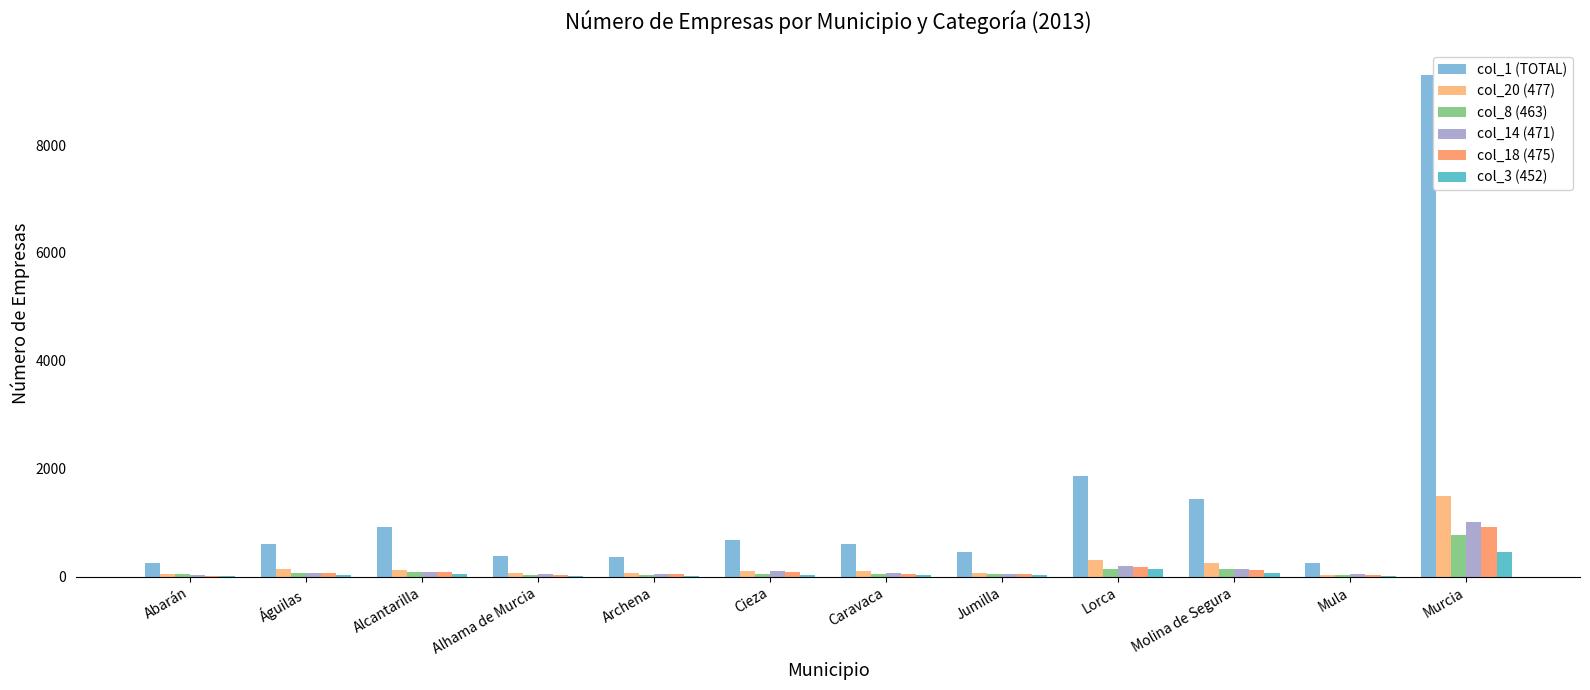

How many groups of bars are there?

12